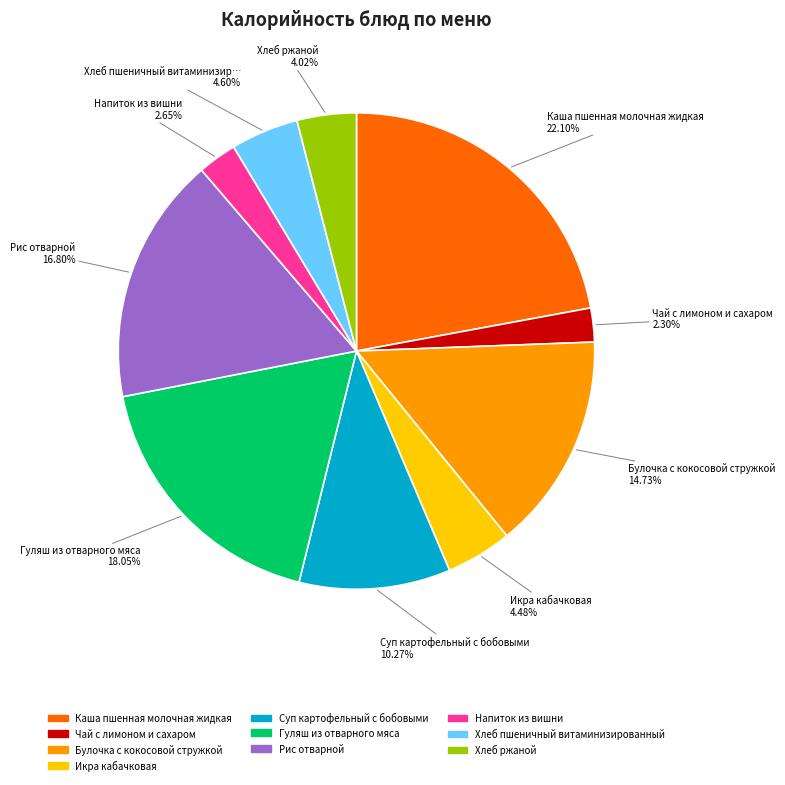

Combined, what portion of the pie is Булочка с кокосовой стружкой and Гуляш из отварного мяса?

32.8%